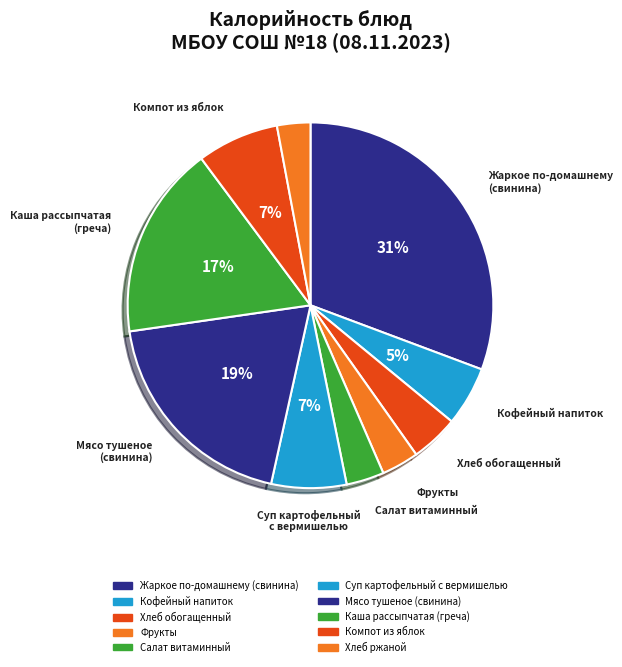

Count the number of slices in the pie.

10